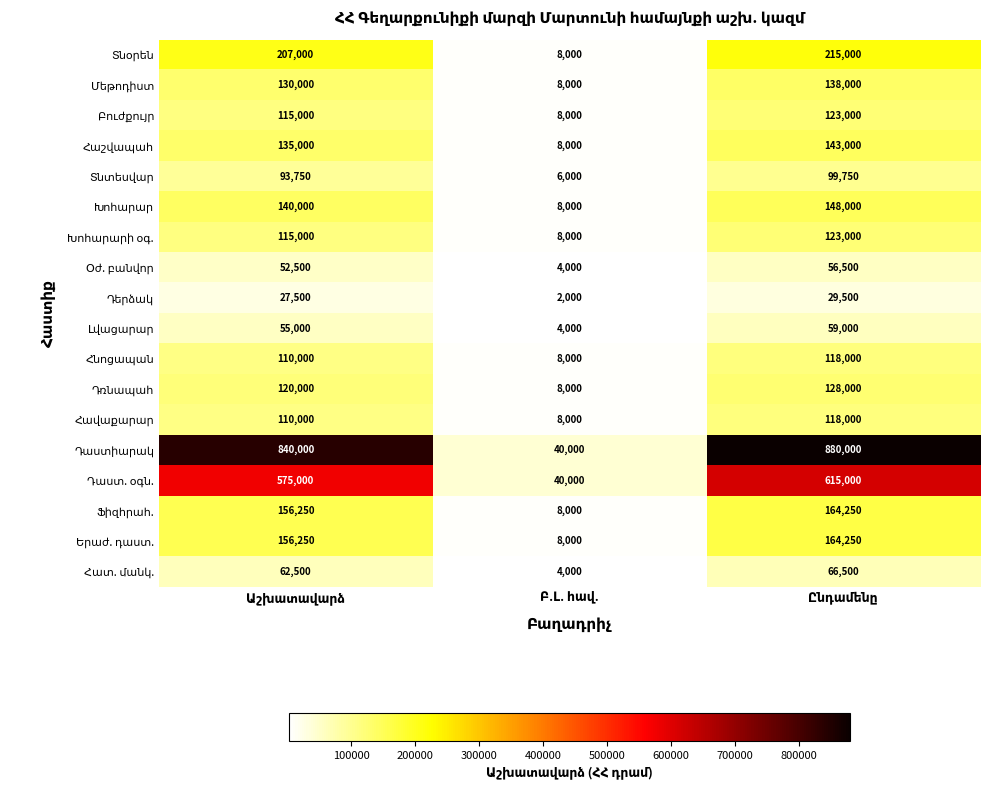

What is the minimum value shown in the chart?

2000